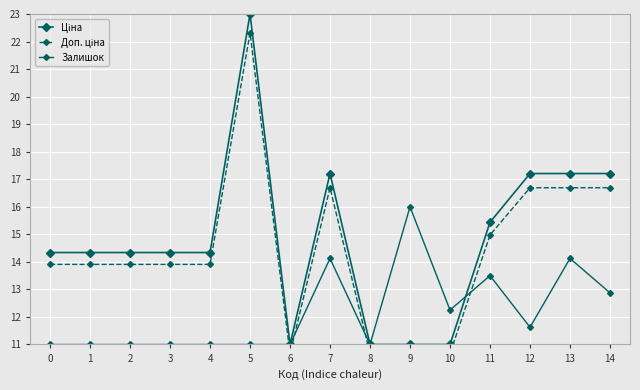

How many data points does each series have?

15